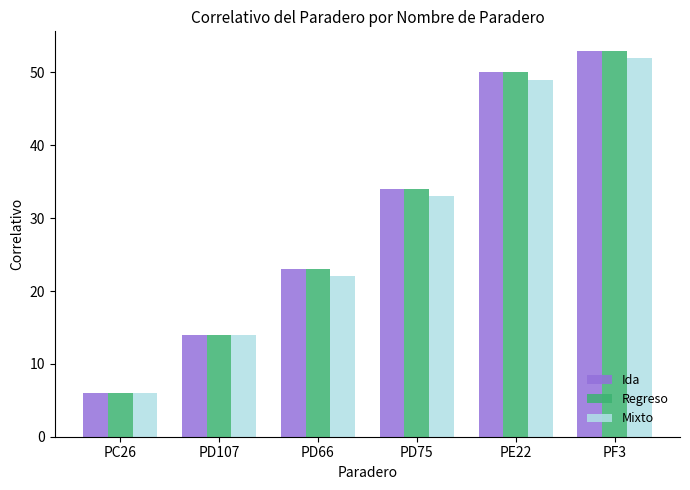

How many series are shown in this chart?

3